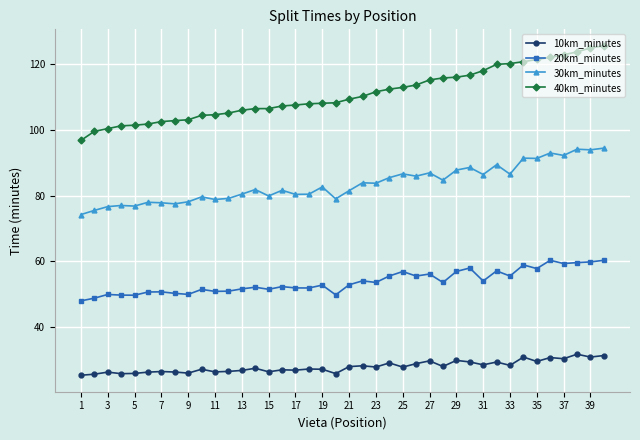

Which series has the largest total across all categories?

40km_minutes